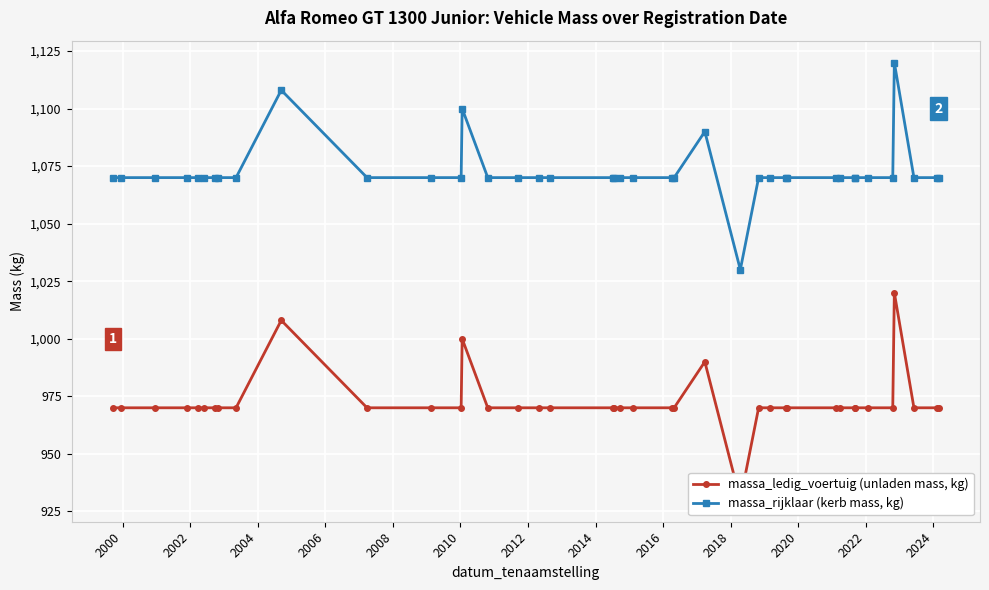

Which series has the widest spread of values?

massa_ledig_voertuig